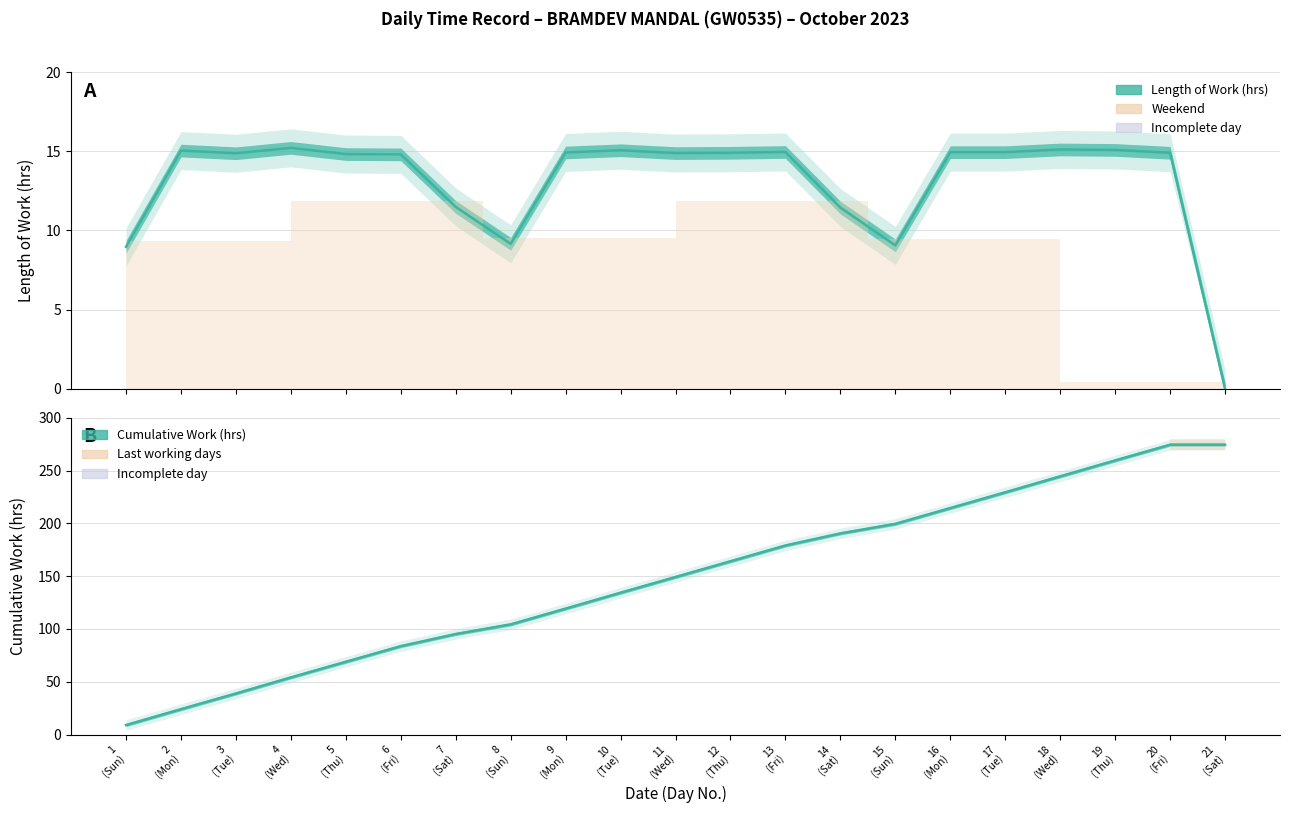

Between 2 (Mon) and 11 (Wed), which is larger?

2 (Mon)